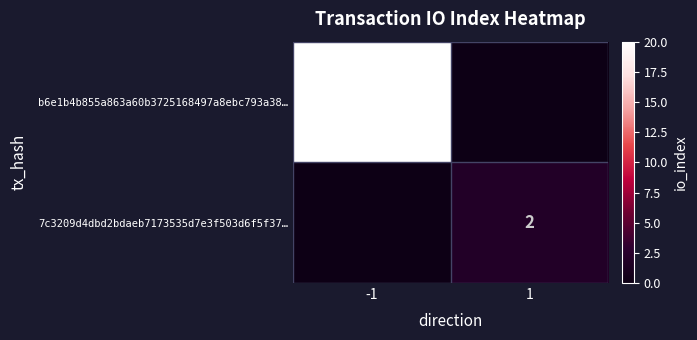

At how many categories does at least one series exceed 14?

1